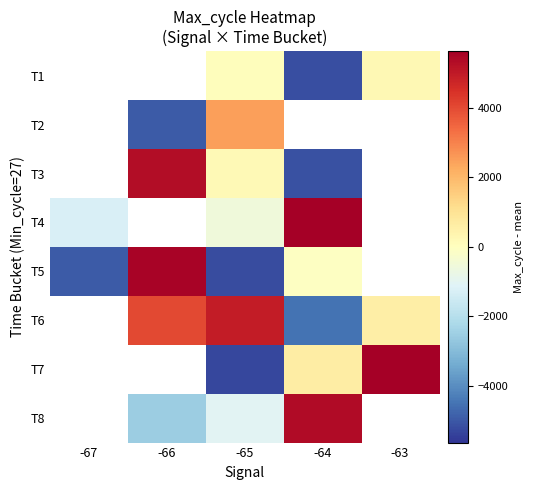

Which series changed the most between -66 and -64?

T3